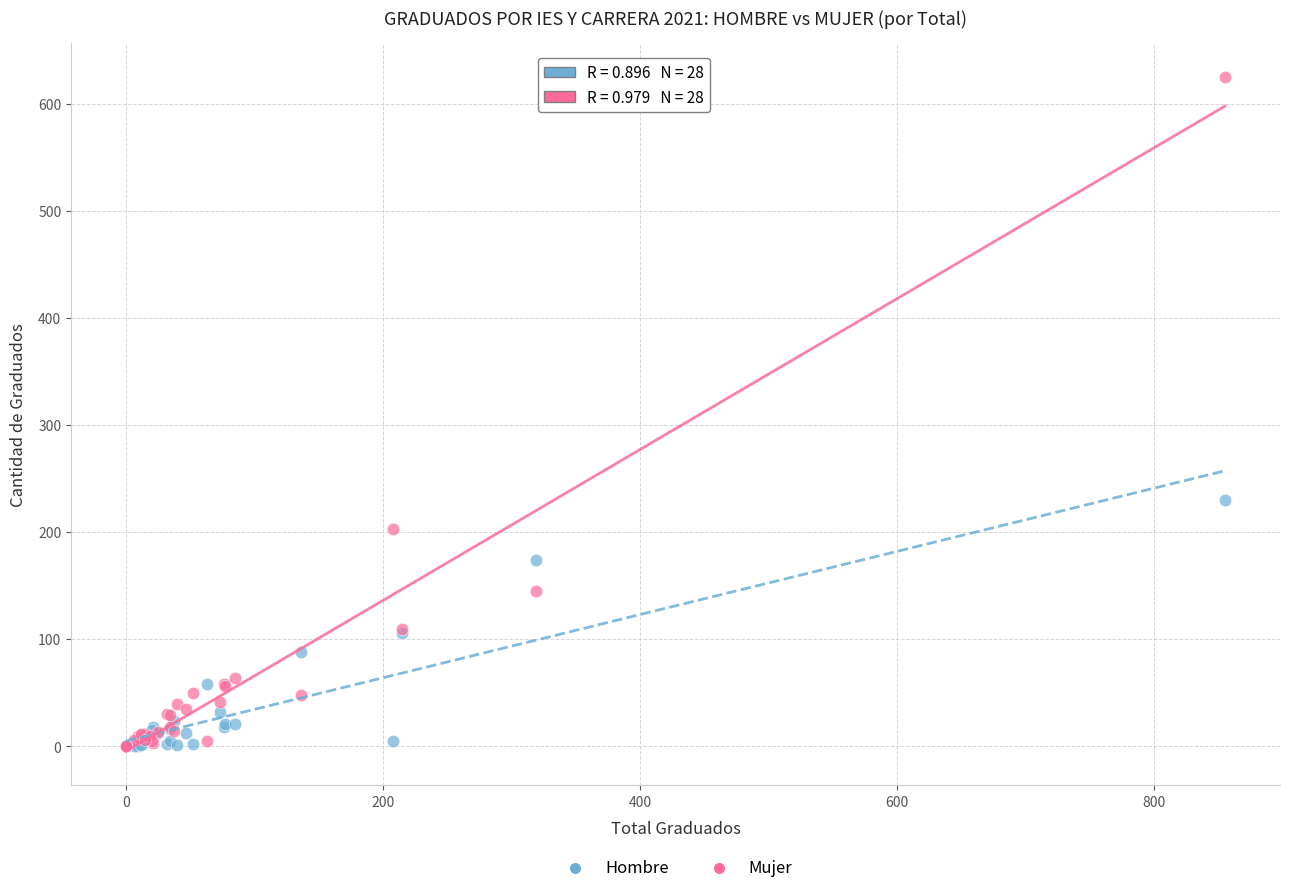

In the Mujer series, what Y value is closest to 312?

203